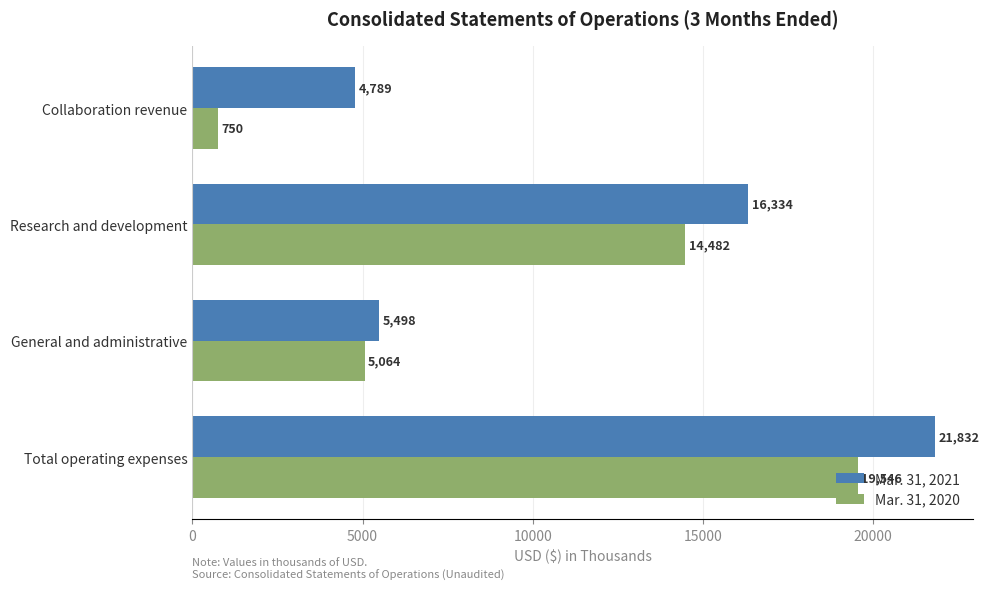

What is the difference between the maximum and second lowest values in the Mar. 31, 2021 series?

16334